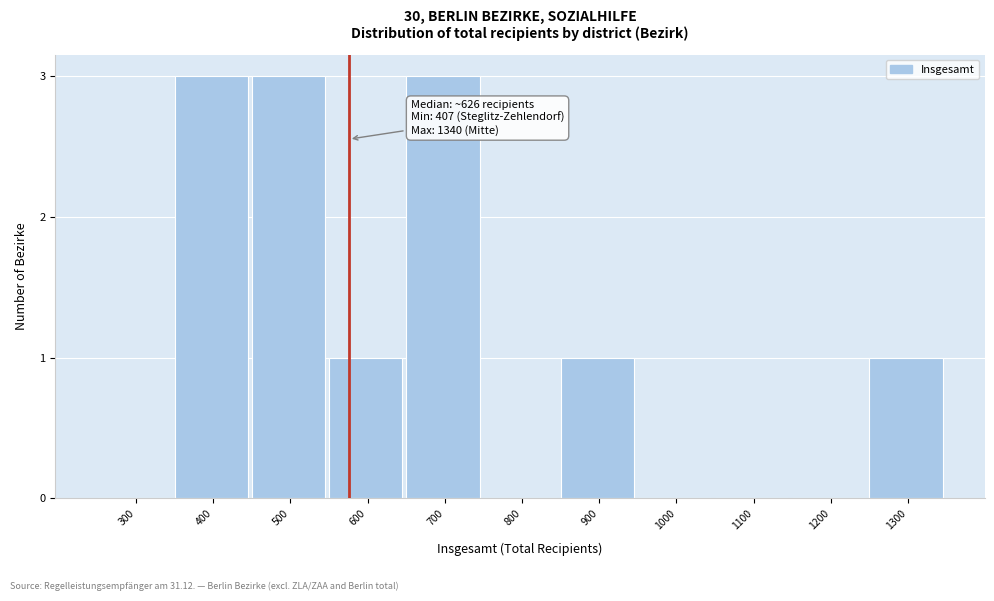

Reading left to right, what are all the values shown in this chart?

300=0	400=3	500=3	600=1	700=3	800=0	900=1	1000=0	1100=0	1200=0	1300=1